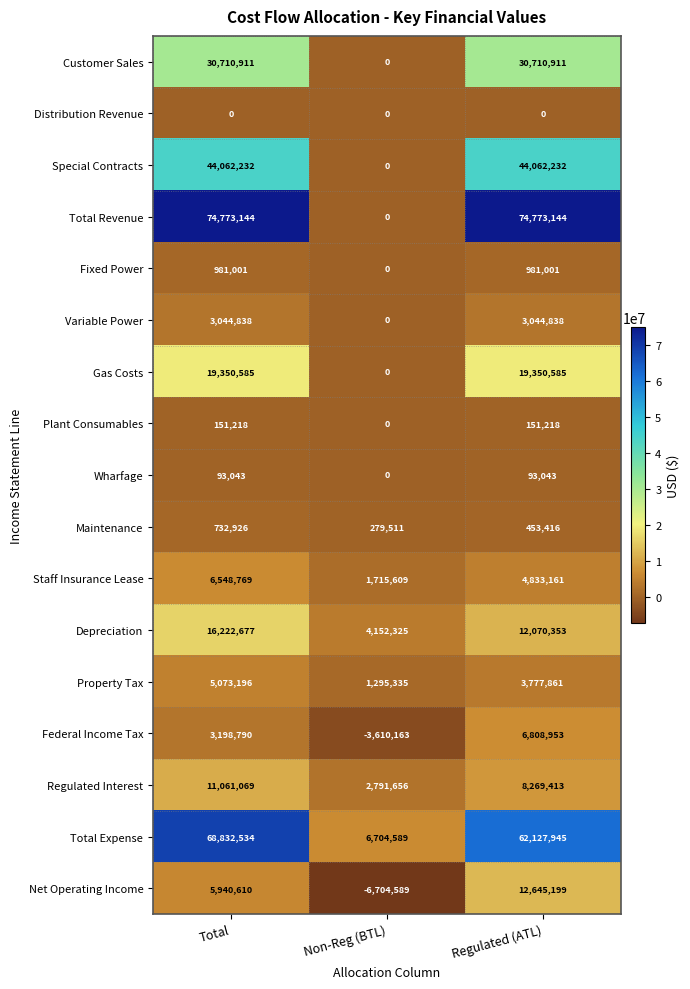

How many series are shown in this chart?

17